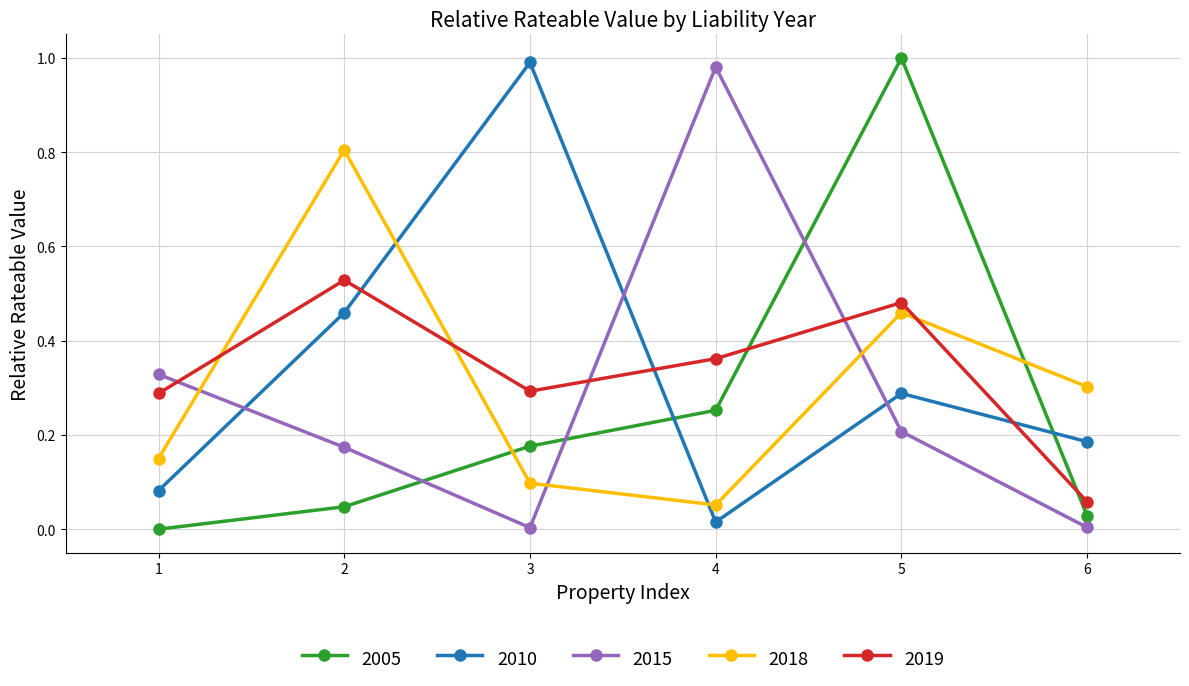

At which label does 2010 reach its peak?

3